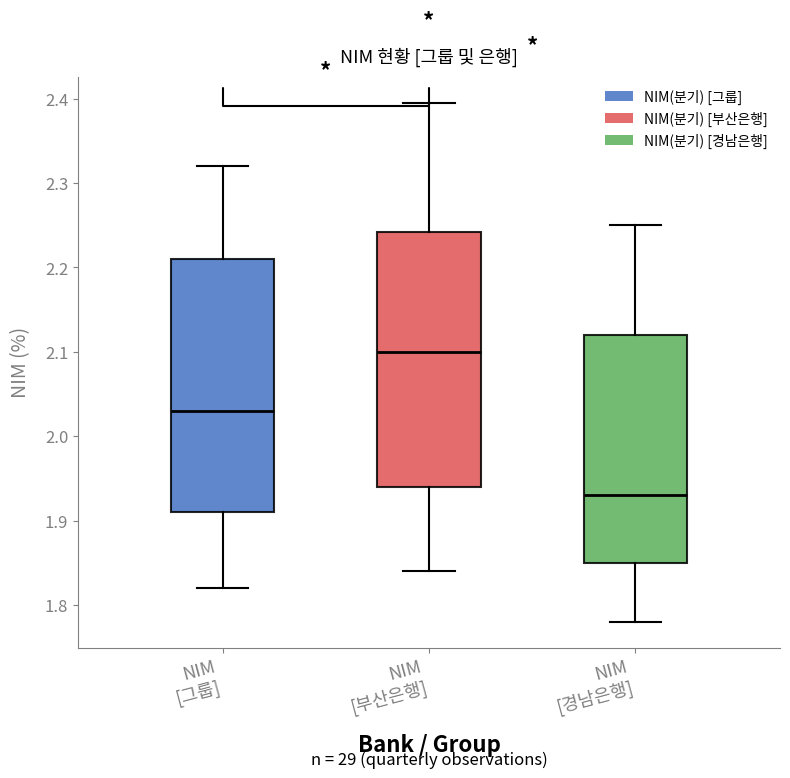

Reading left to right, read every box against the y-axis: the position of its median line, the range the box covers, and the ends of its whiskers. The values are not printed on the chart, so give them approximately, as read against the axis.

NIM [그룹]: median 2.03, box 1.91 to 2.21, whiskers 1.82 to 2.32
NIM [부산은행]: median 2.10, box 1.94 to 2.24, whiskers 1.84 to 2.40
NIM [경남은행]: median 1.93, box 1.85 to 2.12, whiskers 1.78 to 2.25